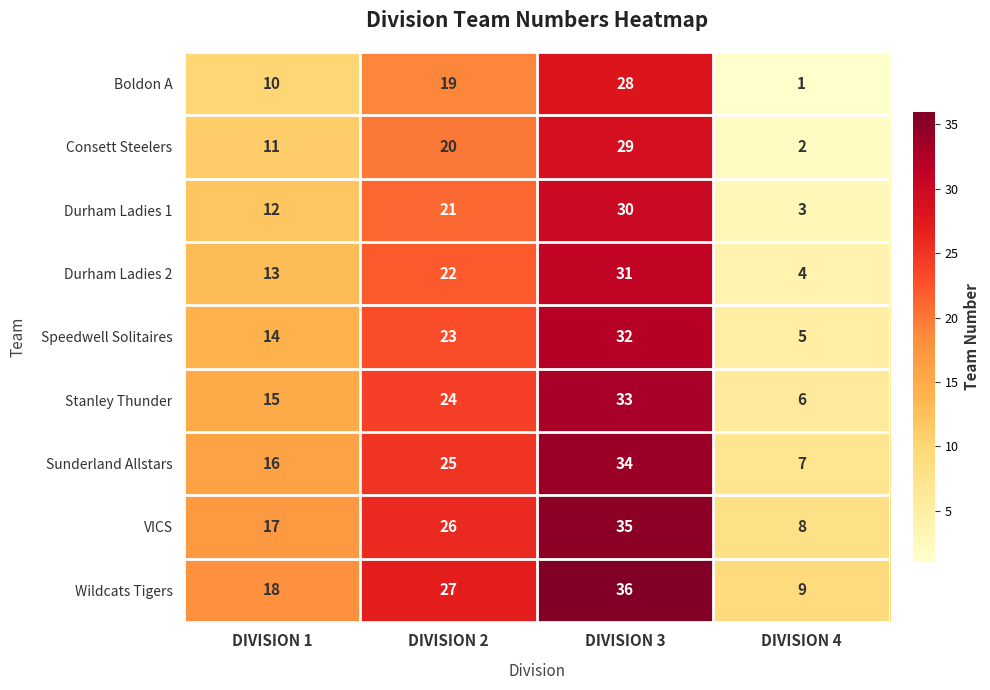

Rank the series by their maximum value, from lowest to highest.

Boldon A, Consett Steelers, Durham Ladies 1, Durham Ladies 2, Speedwell Solitaires, Stanley Thunder, Sunderland Allstars, VICS, Wildcats Tigers